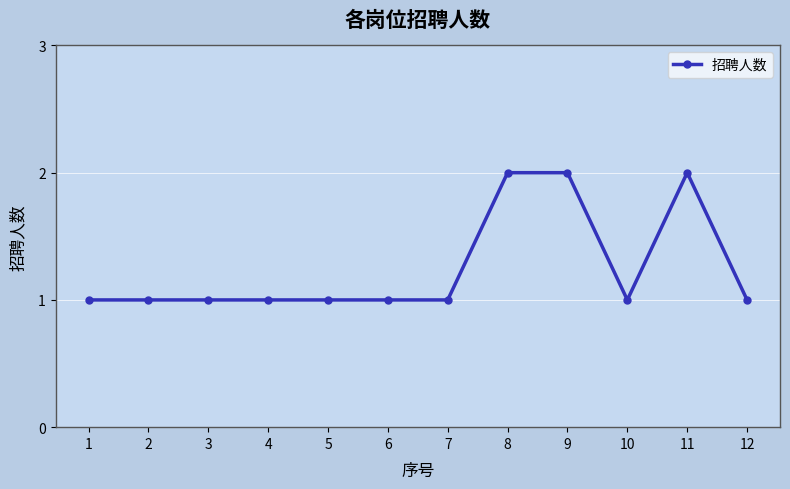

What is the difference between the maximum and minimum values?

1